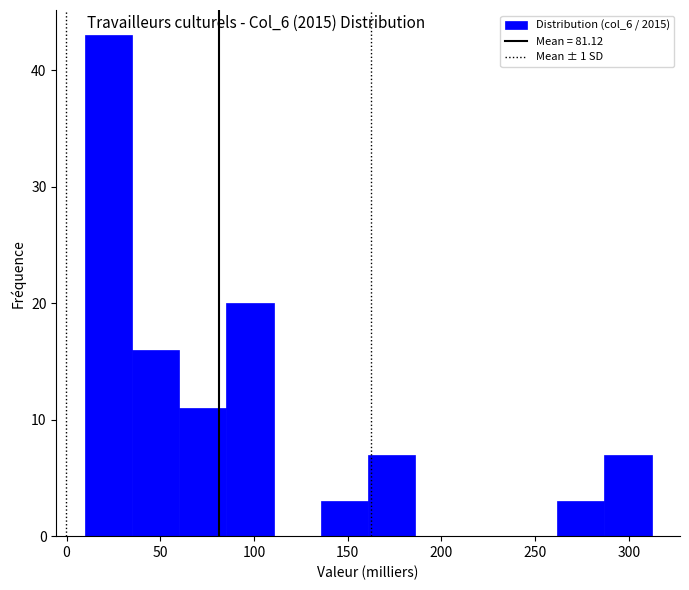

Reading left to right, transcribe this chart: for each bar, give the range it covers on the x-axis and its height. Neither the bar edges nor the heights are printed on the chart, so give them approximately, as read against the axes.

10 to 35: 43
35 to 60: 16
60 to 85: 11
85 to 110: 20
110 to 135: 0
135 to 160: 3
160 to 185: 7
185 to 210: 0
210 to 235: 0
235 to 260: 0
260 to 285: 3
285 to 310: 7